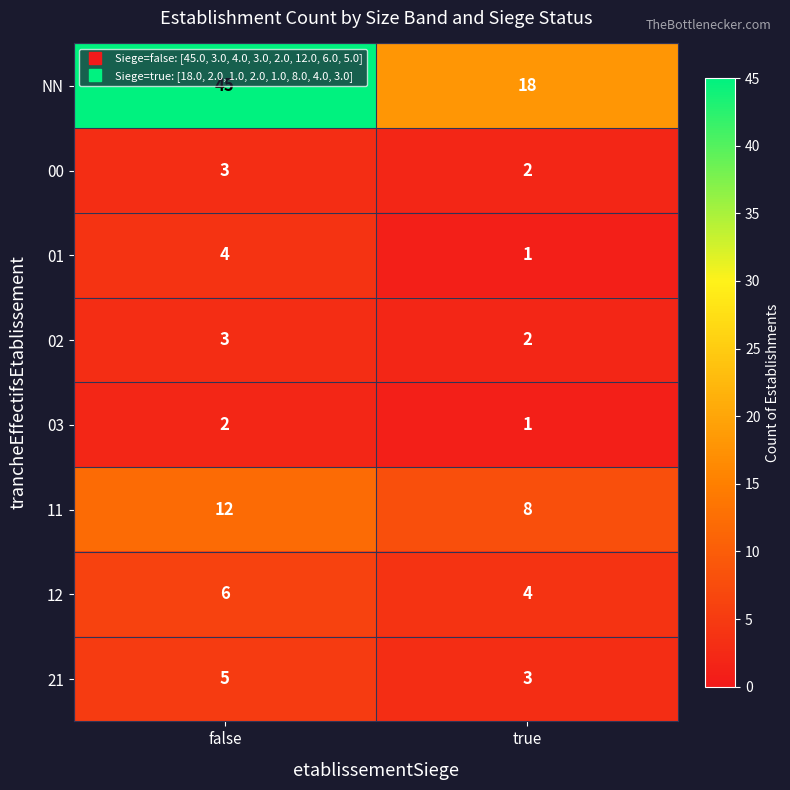

What is the sum of the 01 values at true and false?

5